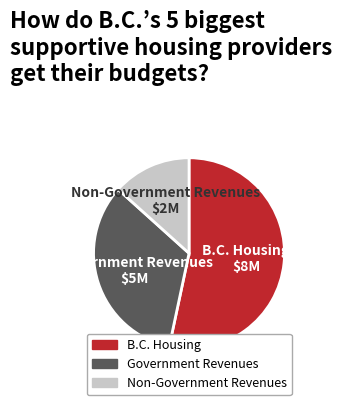

How many slices are in this pie chart?

3